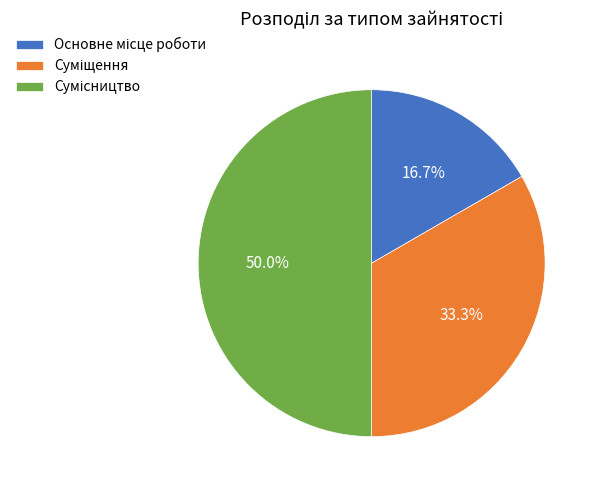

Does Суміщення represent more than half of the total?

No